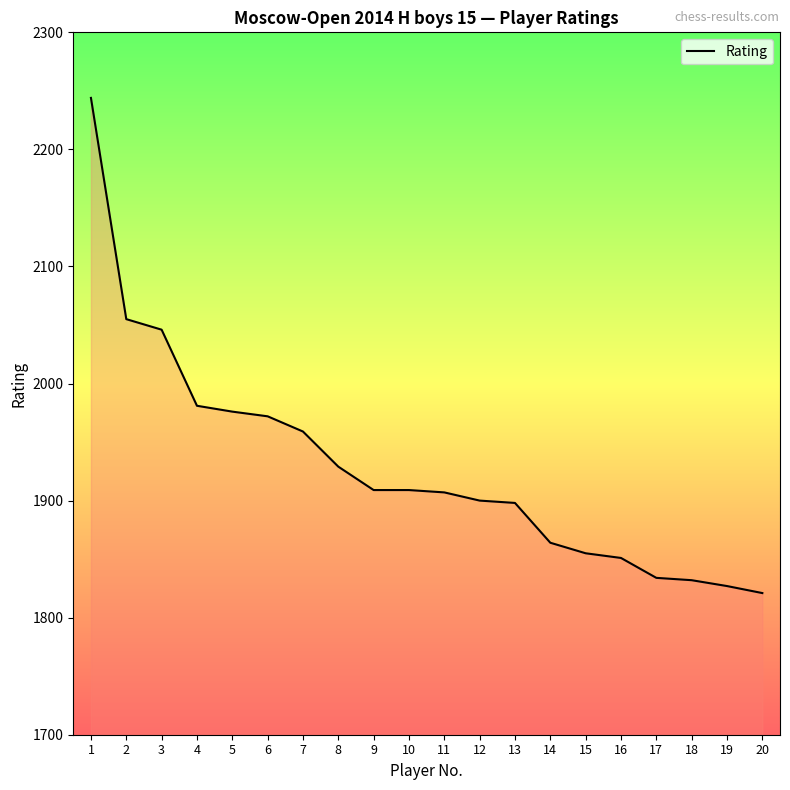

Is it true that the value at 5 is 1082?

False